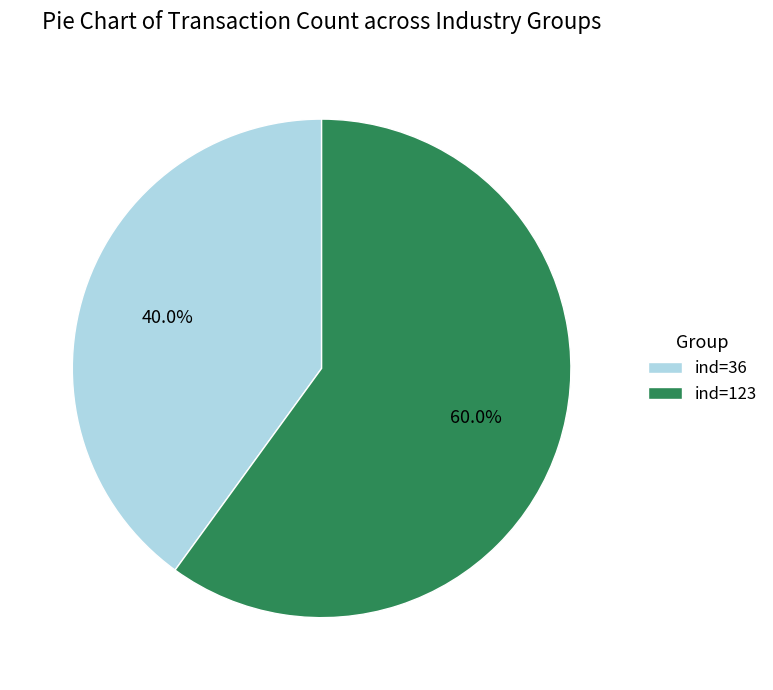

To the nearest percent, what is the difference between the largest and smallest slice percentages?

20%